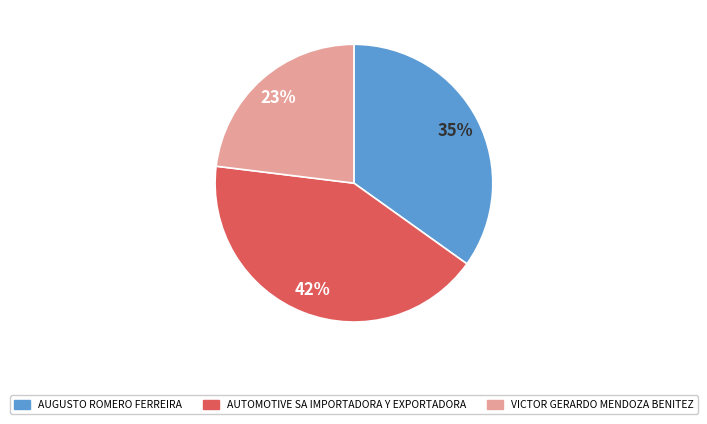

To the nearest percent, what percentage of the pie is AUGUSTO ROMERO FERREIRA?

35%